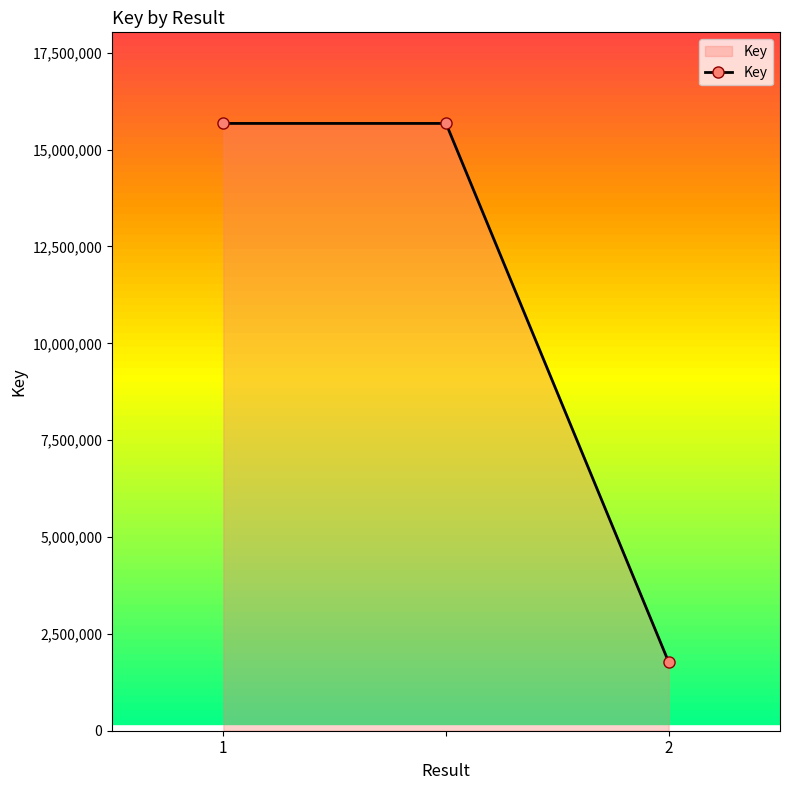

What is the sum of all values?

33122788